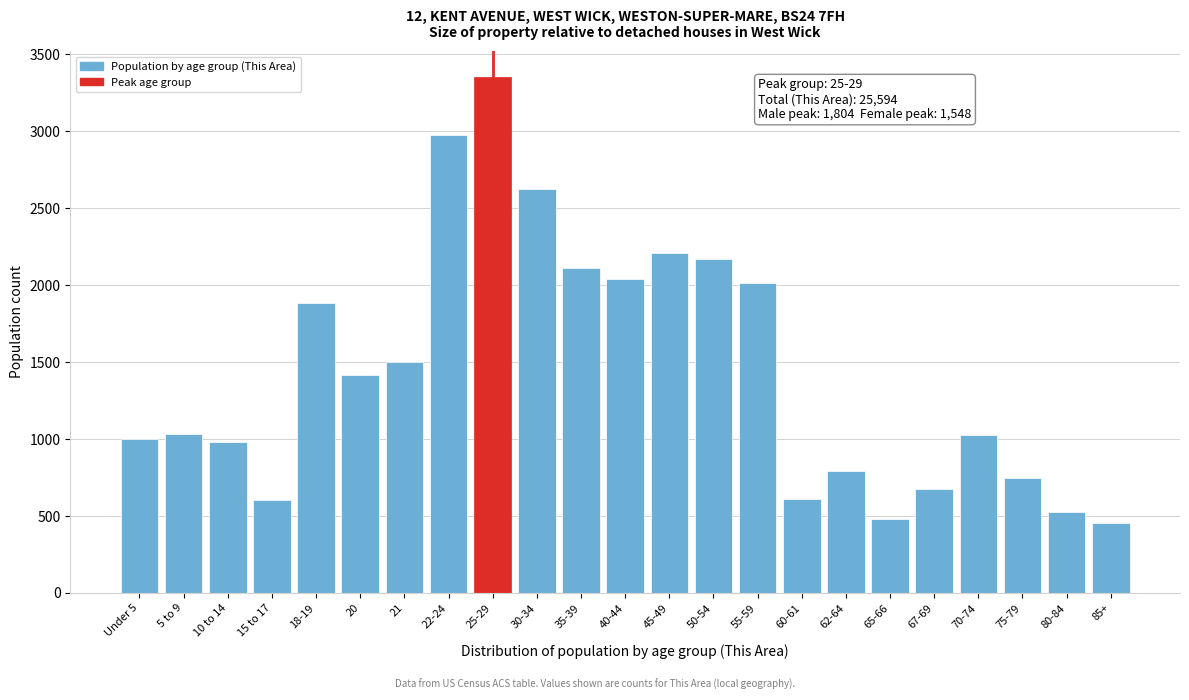

What is the value of the 4th bar from the left?

602